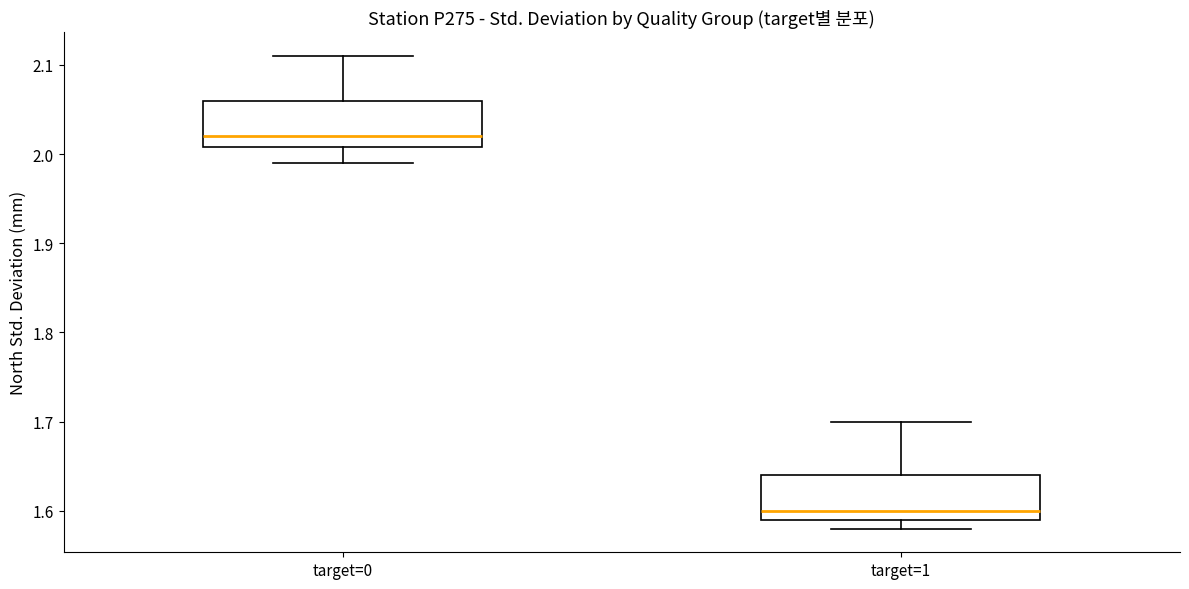

Which box has the lowest median line?

target=1